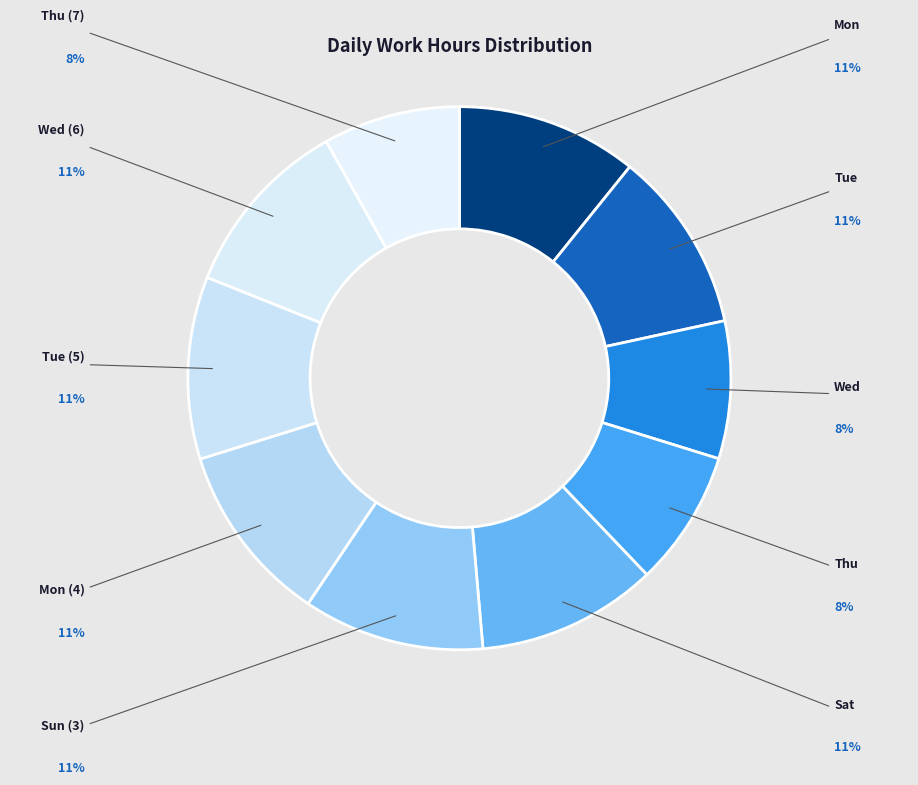

What is the ratio of the value at Mon (4) to the value at Tue (5)?

1.0